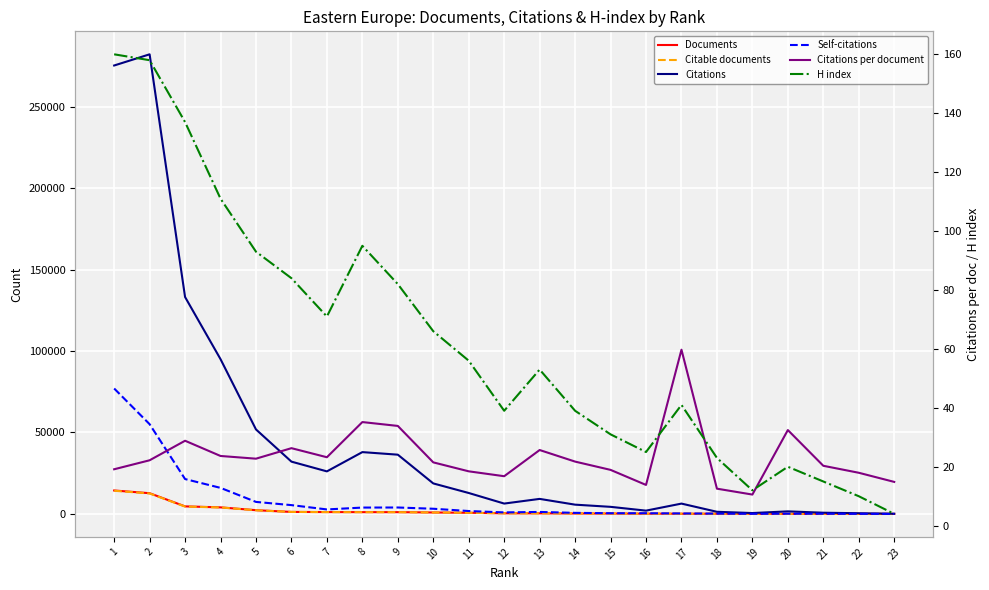

How many lines are shown in the chart?

6